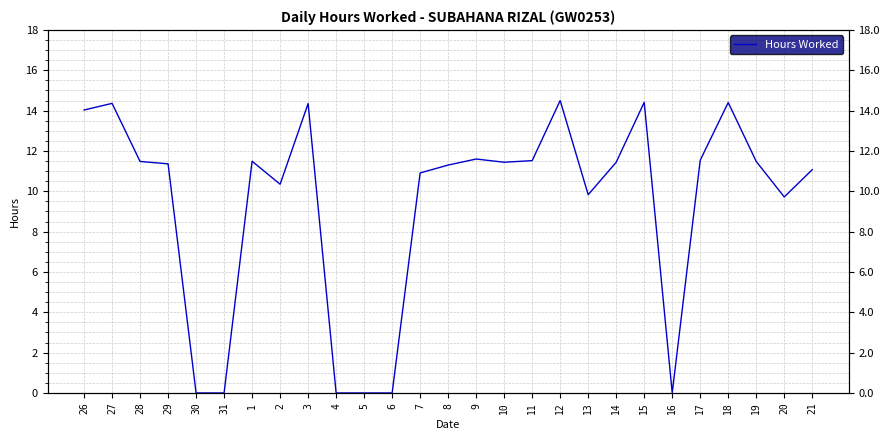

How many interior local valleys (lower than both neighbors) does the data have?

5